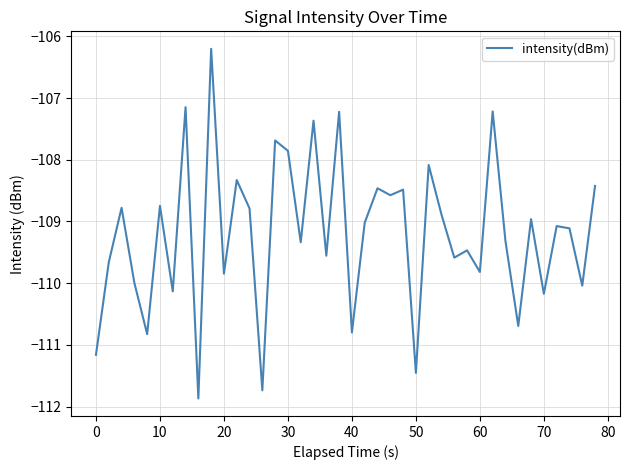

How many series are shown in this chart?

1